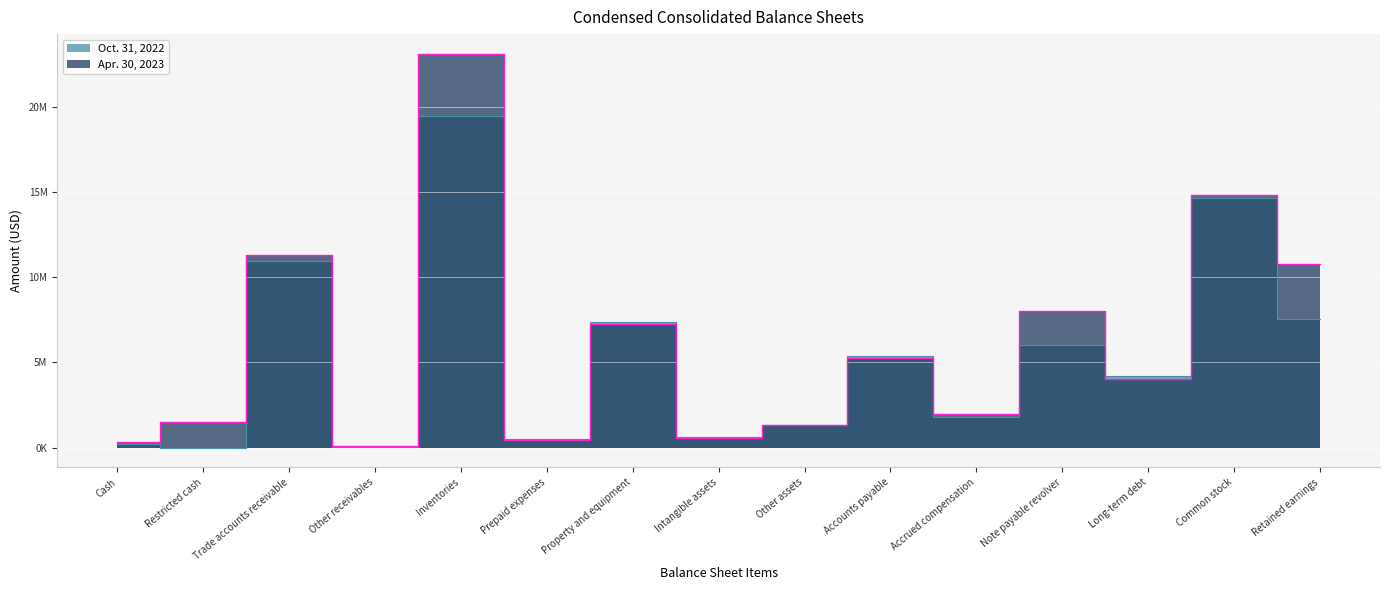

After their last crossing, which series has the higher values: Apr. 30, 2023 or Oct. 31, 2022?

Apr. 30, 2023